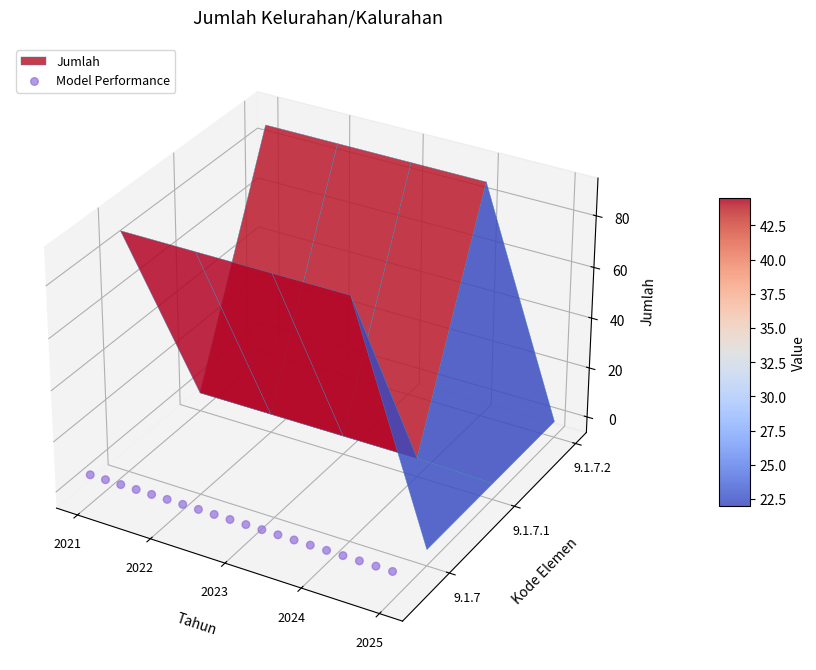

At which label is the value closest to 0?

2021